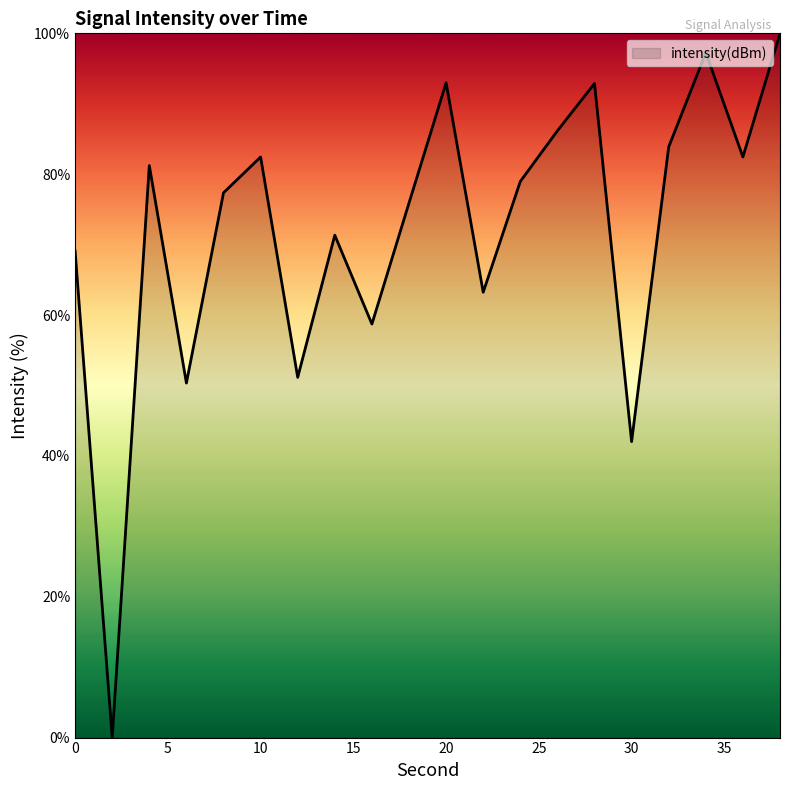

What is the difference between the maximum and minimum values?

100.0